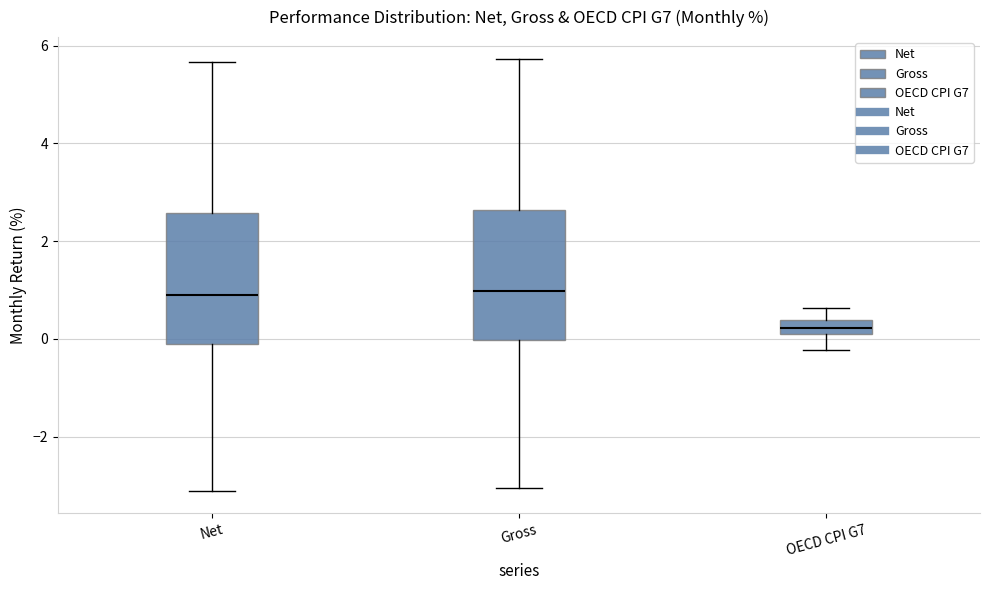

Where does the median line of the box for Net sit on the y-axis? The values are not printed on the chart, so give them approximately, as read against the axis.

1.0